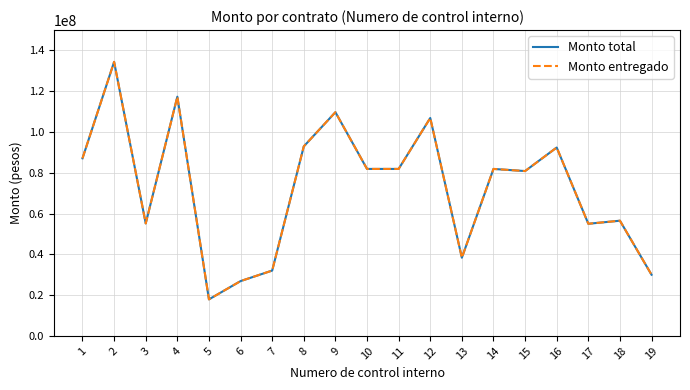

Rank the series by their maximum value, from highest to lowest.

Monto total, Monto entregado